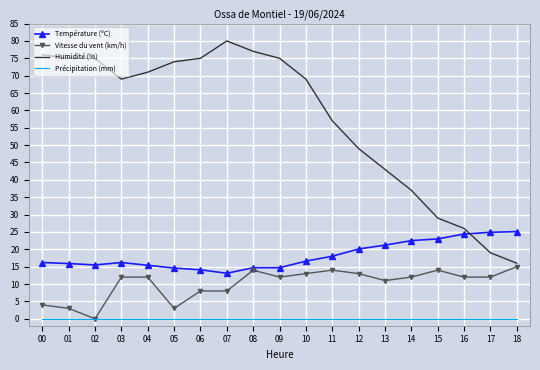

True or false: Précipitation (mm) and Température (ºC) cross at least once.

False